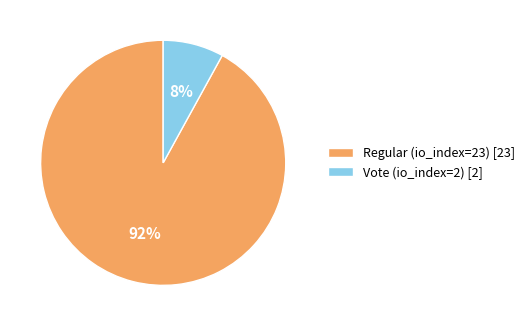

True or false: Vote (io_index=2) accounts for 14% of the total.

False